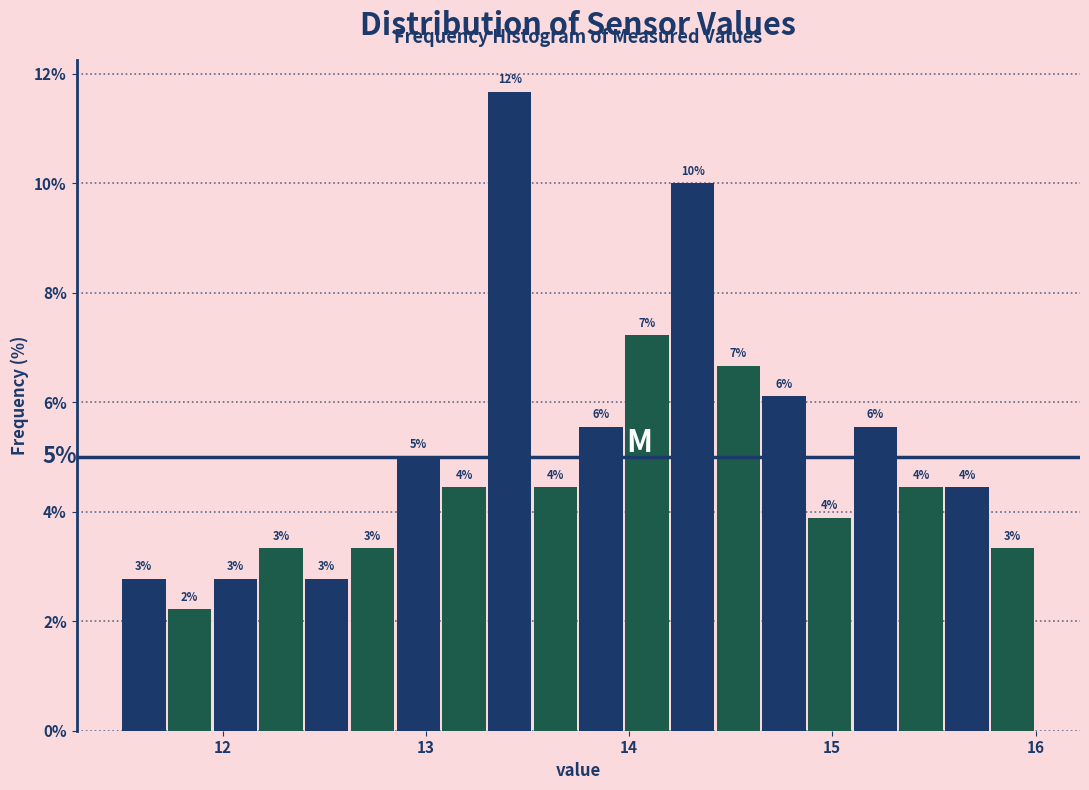

Around what value on the x-axis is the tallest bar? Give the approximate position of its centre, as read against the axis.

13.4